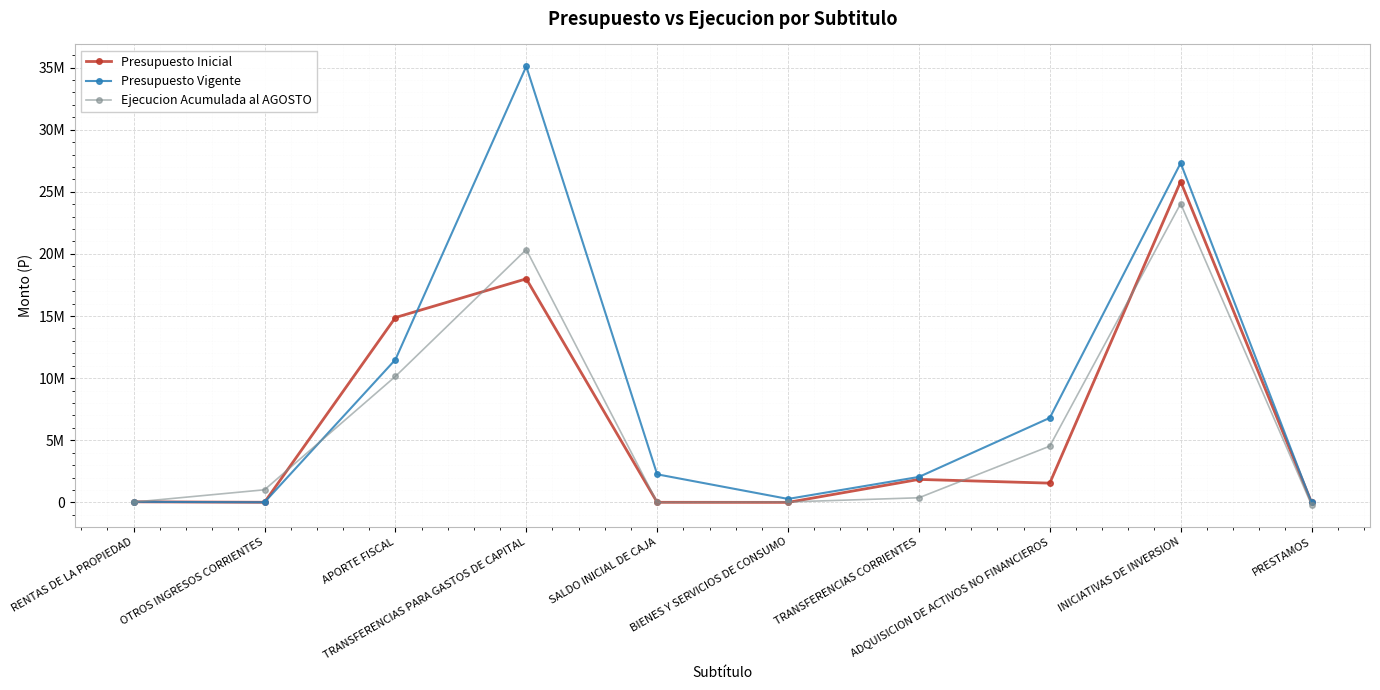

Where is Presupuesto Vigente nearest to the value 17548480?

APORTE FISCAL